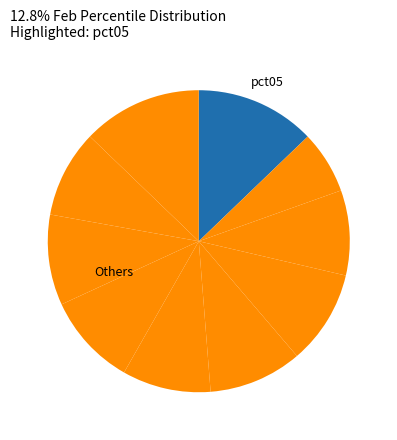

Count the number of slices in the pie.

10